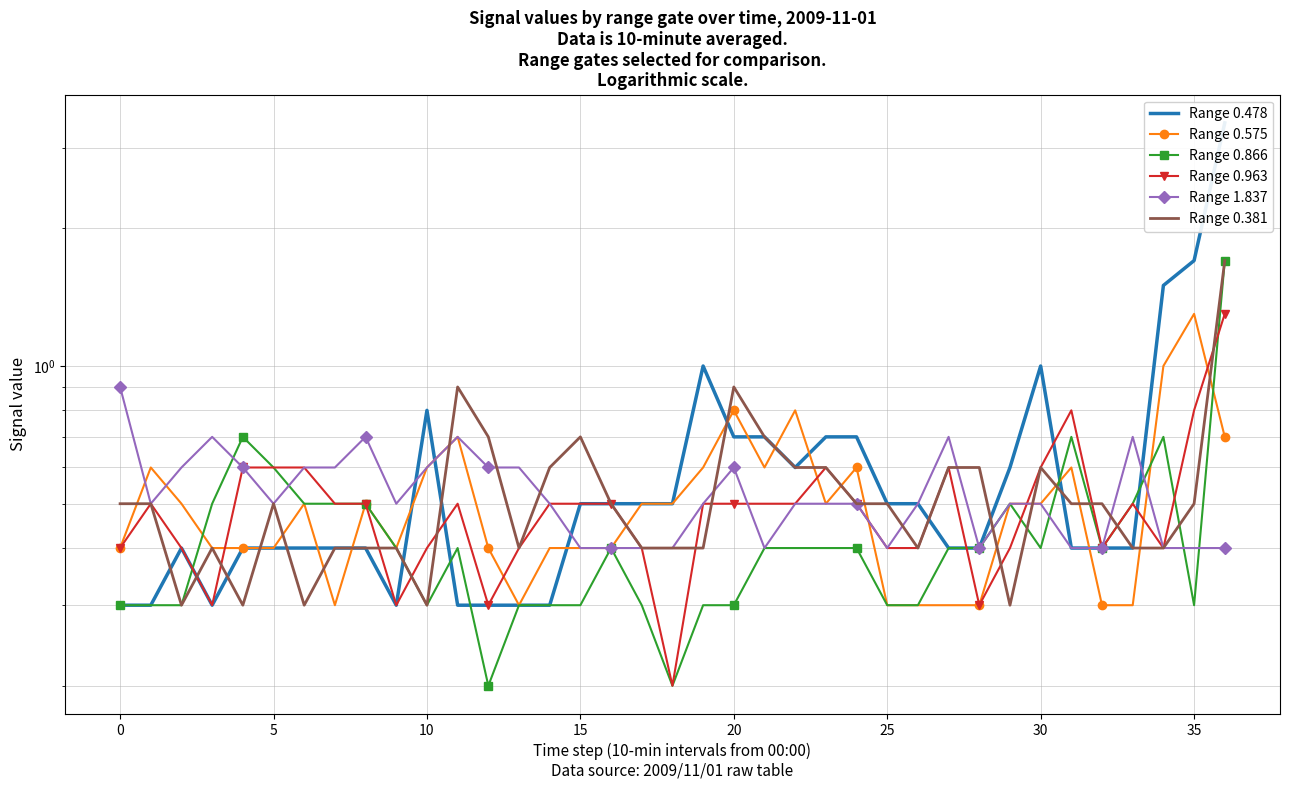

True or false: Range 0.478 and Range 0.963 cross at least once.

True